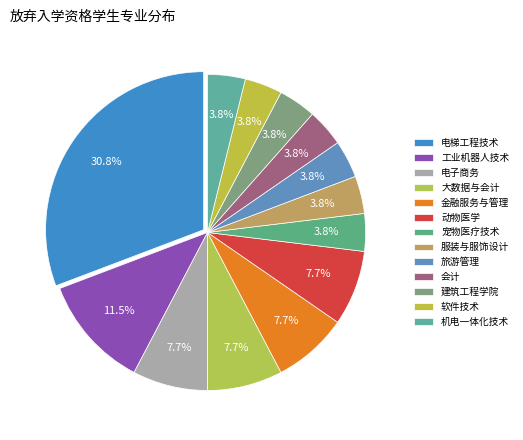

Which category has the smallest portion of the pie?

宠物医疗技术